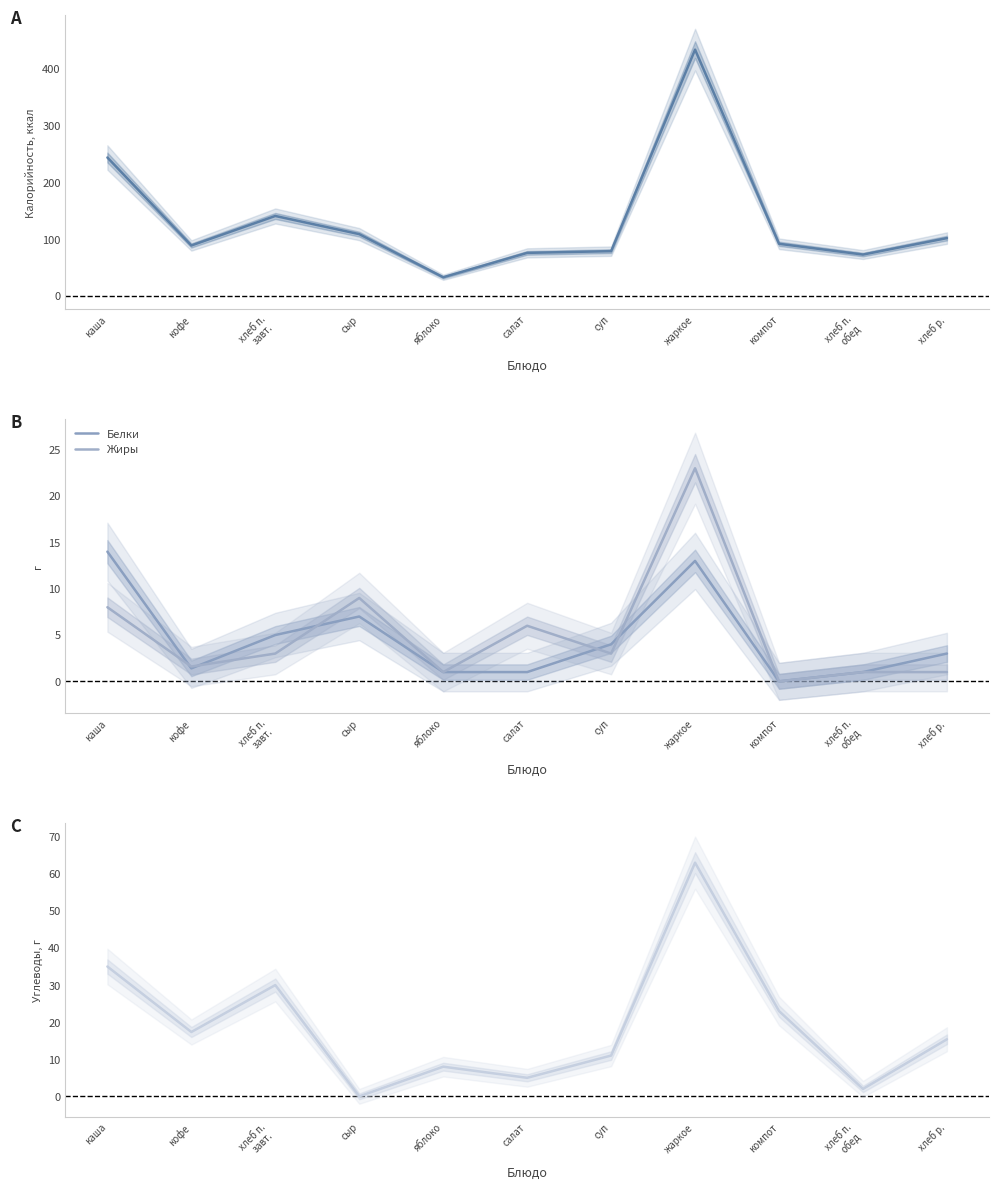

At which category is the sum across all series the highest?

жаркое